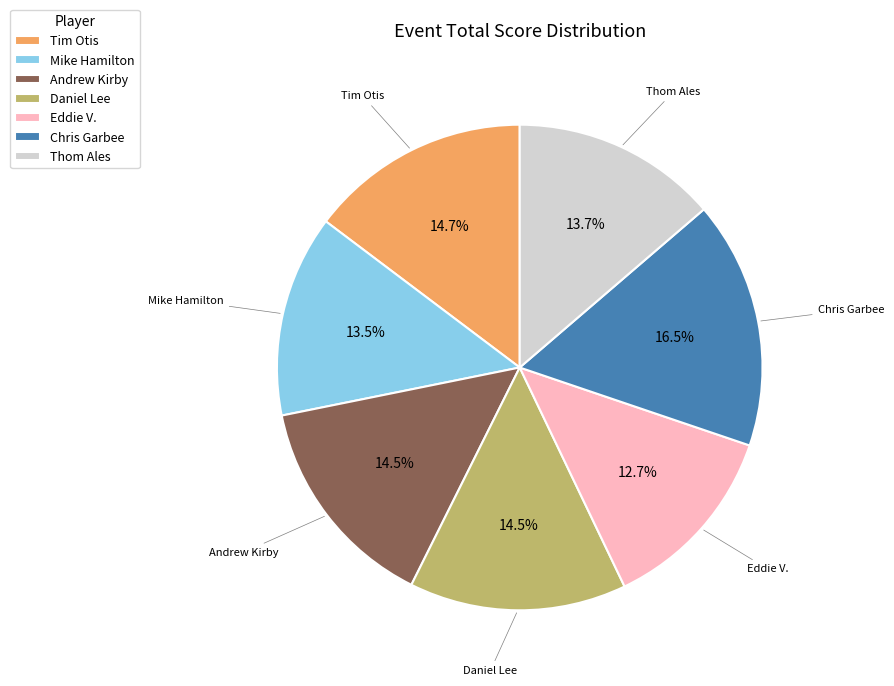

True or false: Tim Otis accounts for 25% of the total.

False